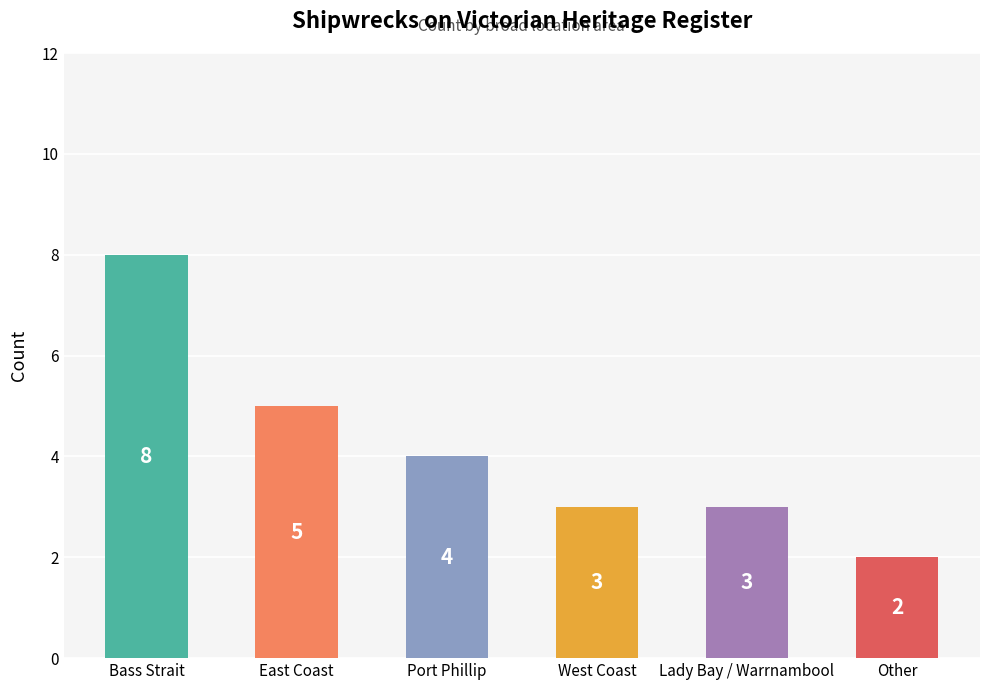

Between Port Phillip and Bass Strait, which is larger?

Bass Strait